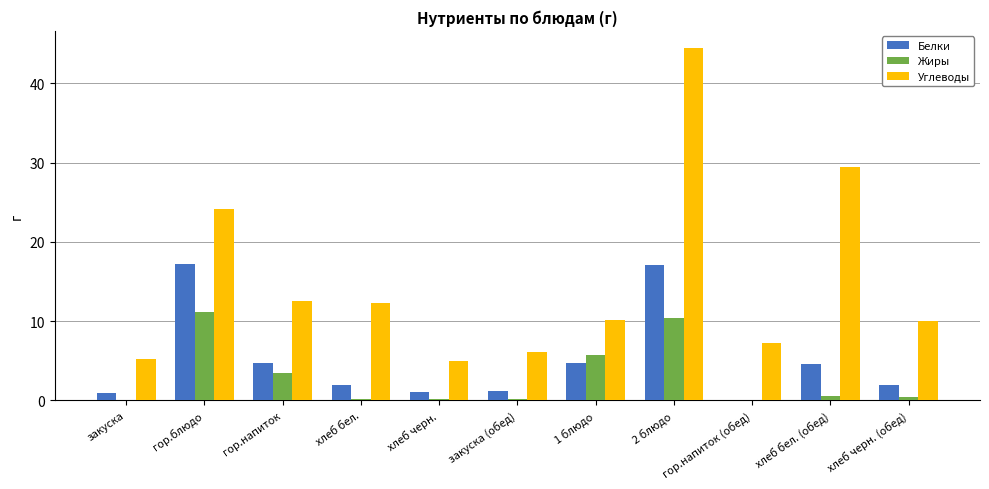

Which label corresponds to the largest value in the chart?

2 блюдо